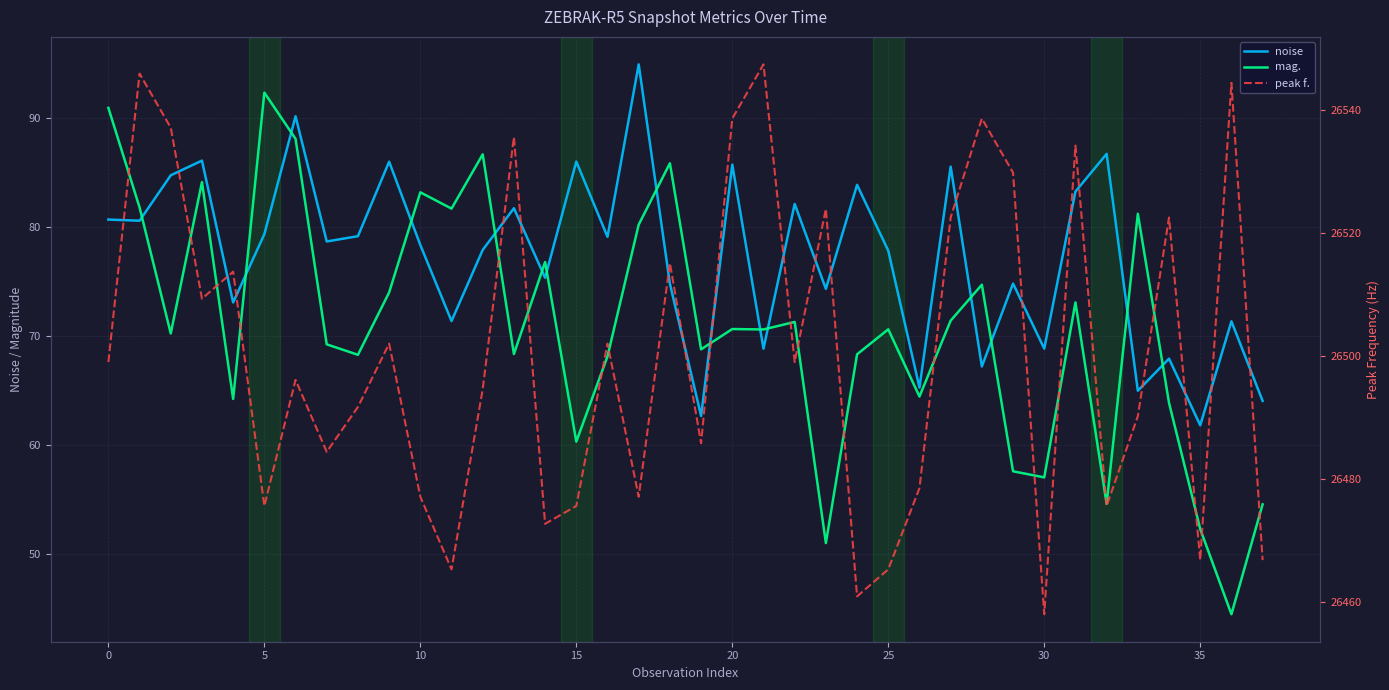

Which series ends up on top after the final intersection of mag. and noise?

noise